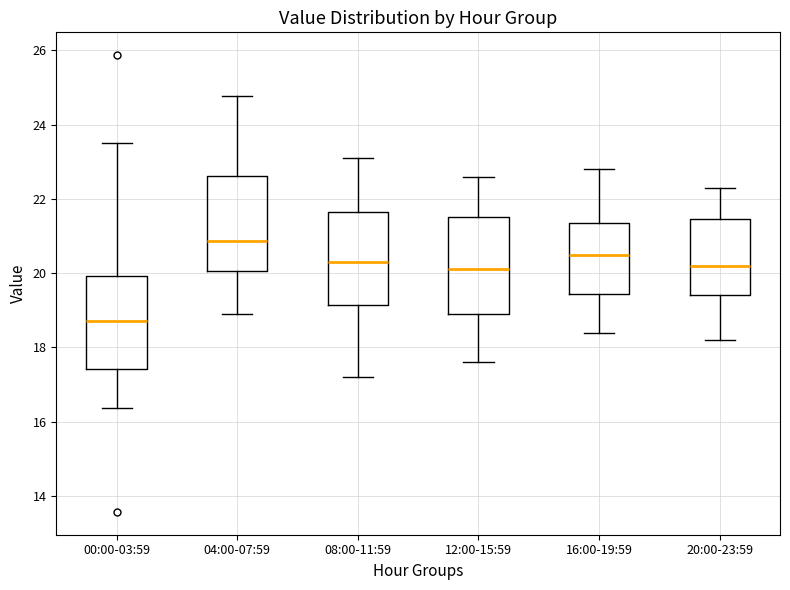

Which box's median line is the lowest?

00:00-03:59